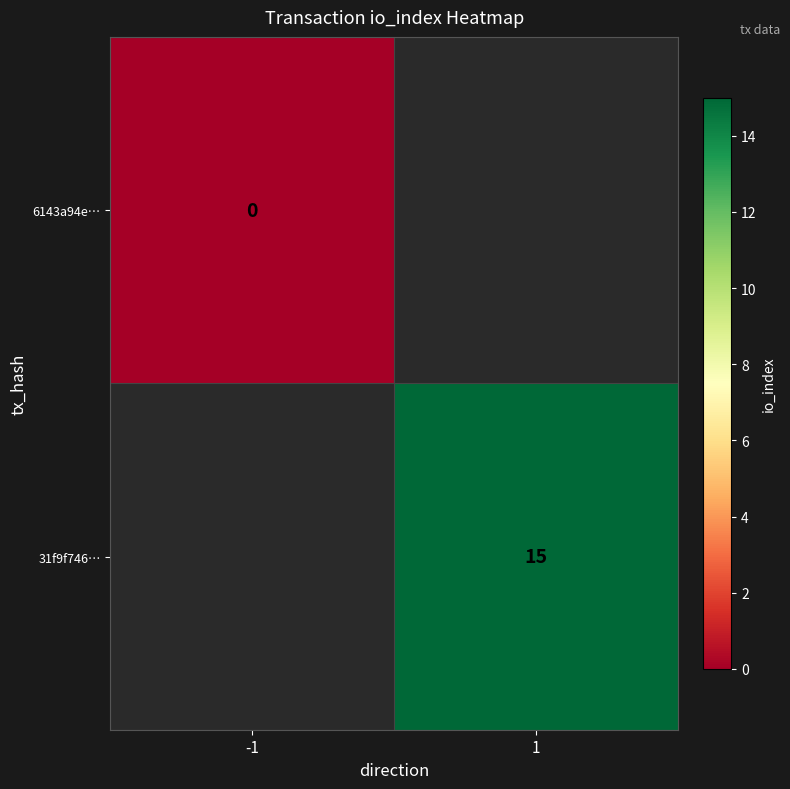

Is it true that 31f9f746… equals 22 at 1?

False